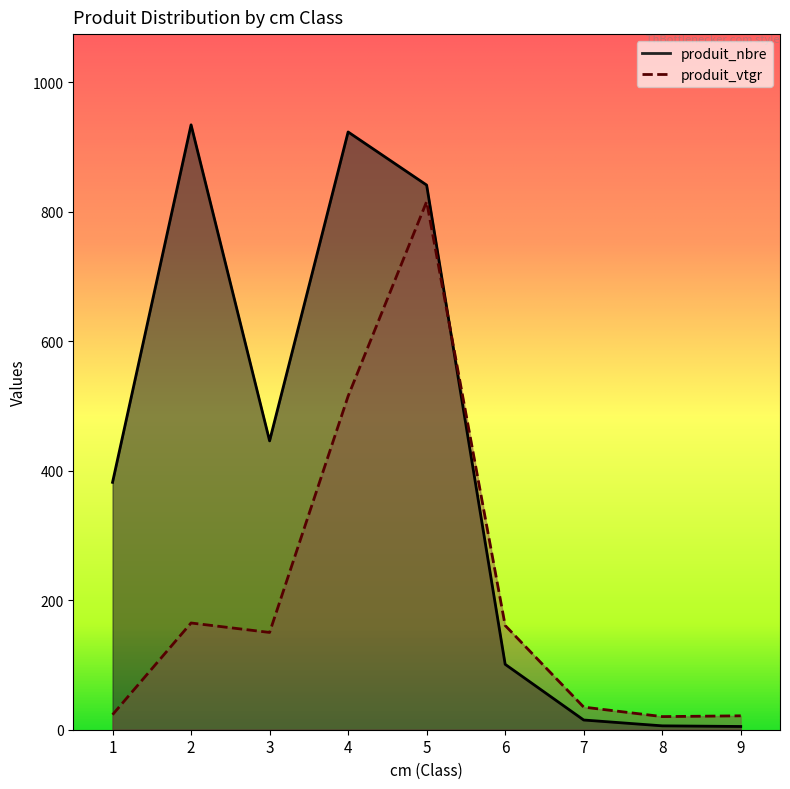

How many intersections are there between produit_vtgr and produit_nbre?

1